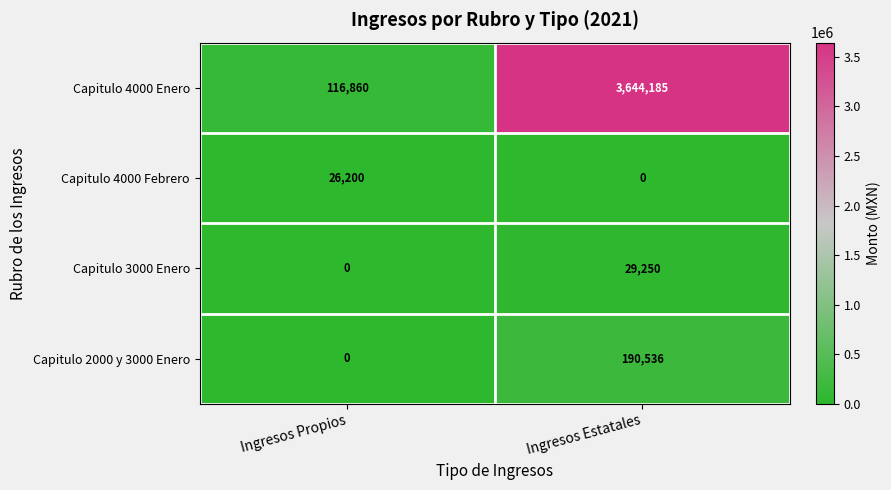

What is the approximate value of Capitulo 2000 y 3000 Enero at Ingresos Estatales, to the nearest 50?

190550